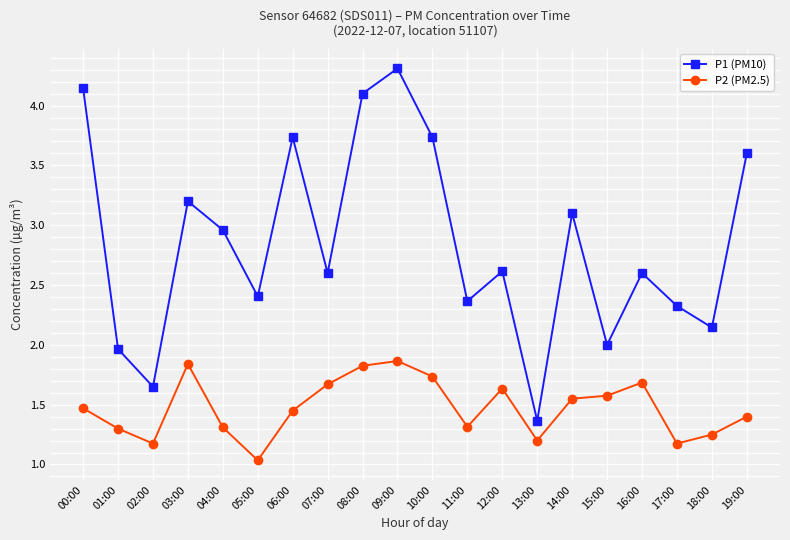

Is the value of P1 (PM10) at 02:00 greater than the value of P2 (PM2.5) at 01:00?

Yes